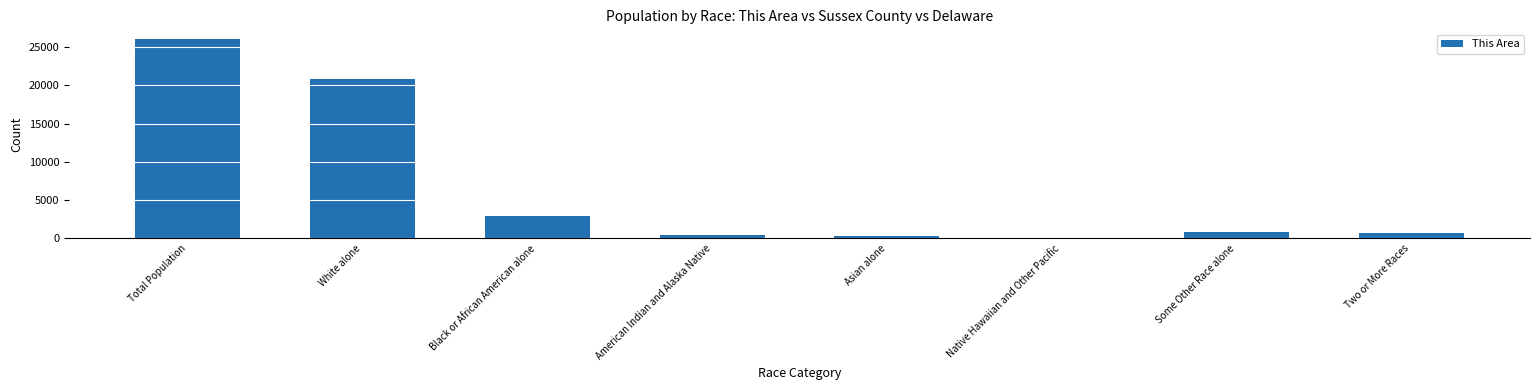

At which label does the data first exceed 809?

Total Population